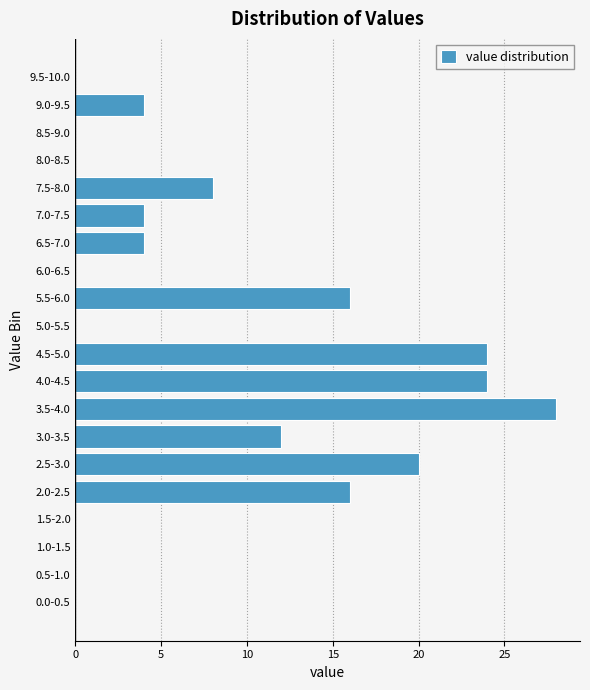

Reading bottom to top, list all the values displayed in this chart.

0.0-0.5=0	0.5-1.0=0	1.0-1.5=0	1.5-2.0=0	2.0-2.5=16	2.5-3.0=20	3.0-3.5=12	3.5-4.0=28	4.0-4.5=24	4.5-5.0=24	5.0-5.5=0	5.5-6.0=16	6.0-6.5=0	6.5-7.0=4	7.0-7.5=4	7.5-8.0=8	8.0-8.5=0	8.5-9.0=0	9.0-9.5=4	9.5-10.0=0